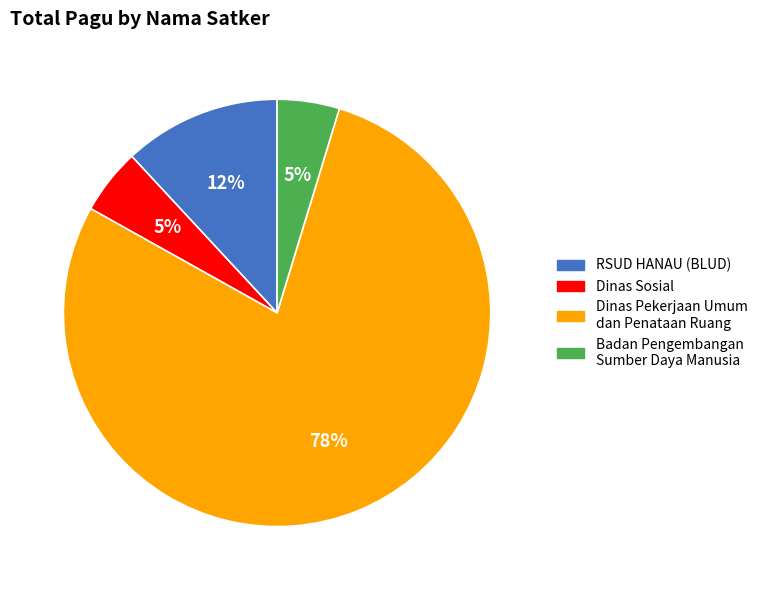

Is the sum of Badan Pengembangan Sumber Daya Manusia and Dinas Pekerjaan Umum dan Penataan Ruang greater than half?

Yes